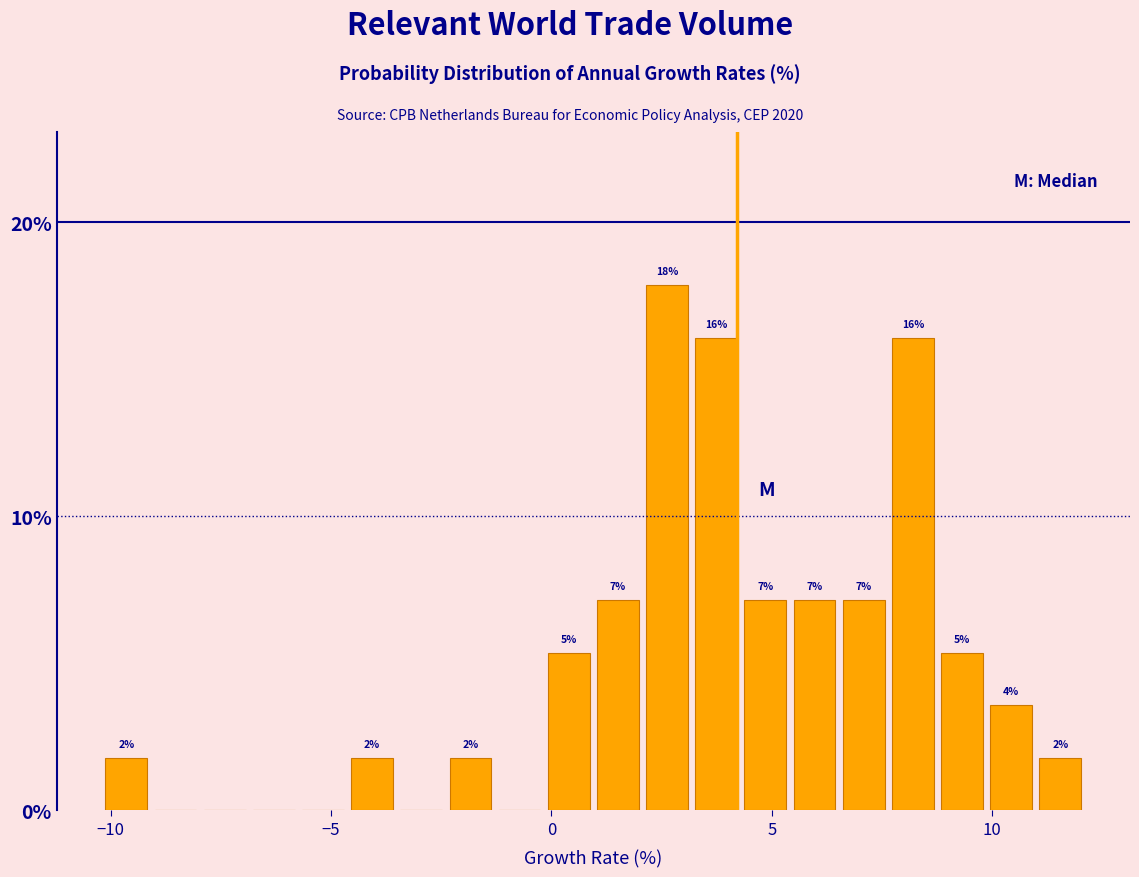

Read against the x-axis, roughly where is the centre of the tallest bar?

2.5